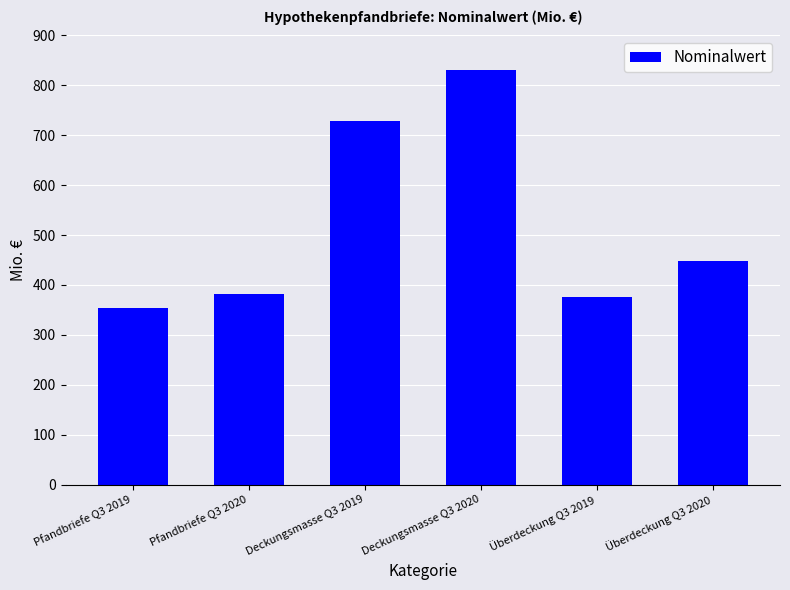

What is the difference between the values at Überdeckung Q3 2019 and Pfandbriefe Q3 2020?

6.1